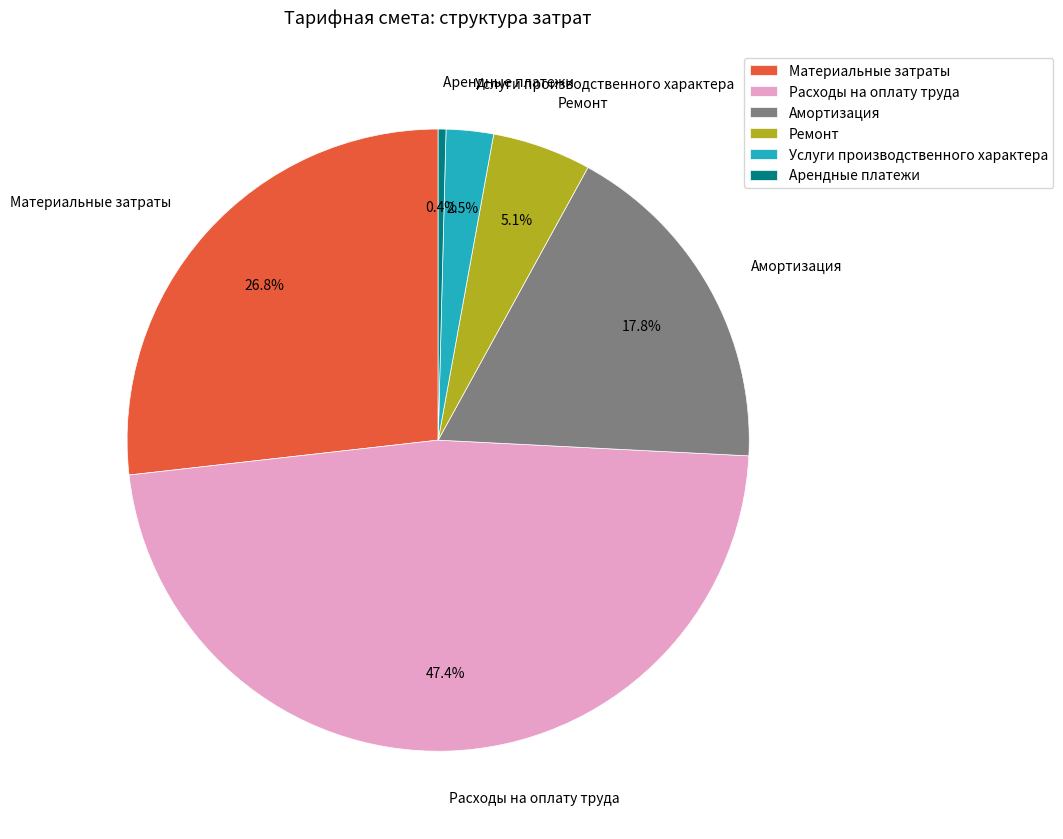

What percentage is the Материальные затраты slice, to the nearest percent?

27%